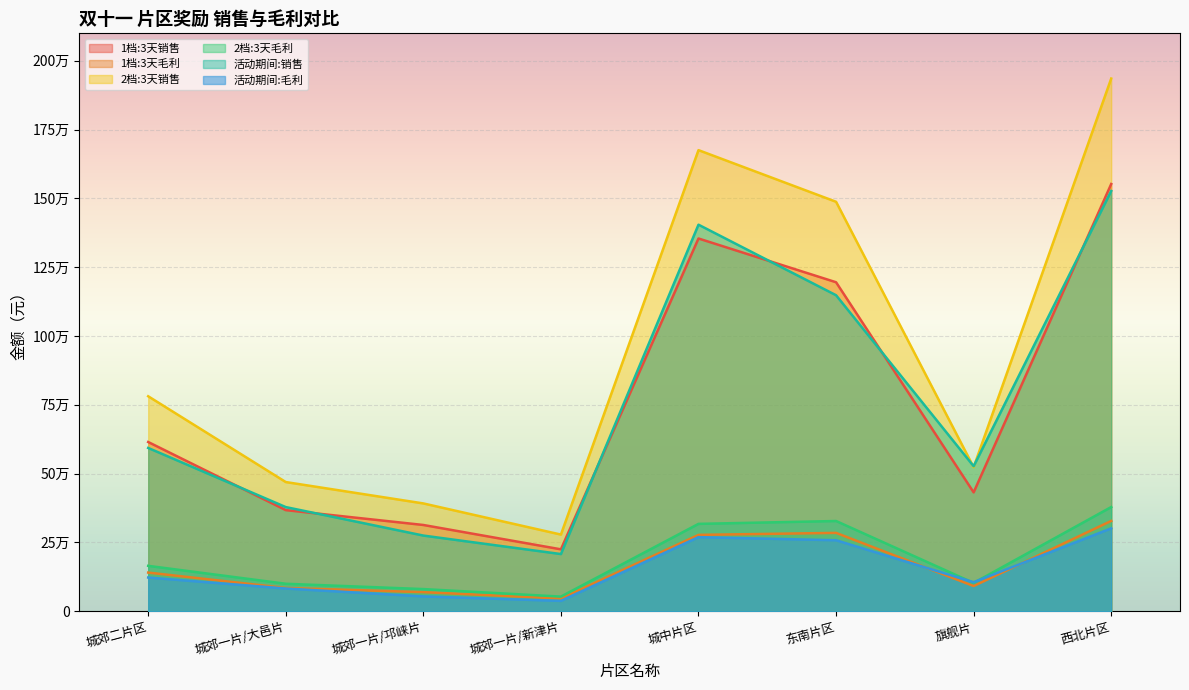

What position from the right is 城郊一片/新津片?

5